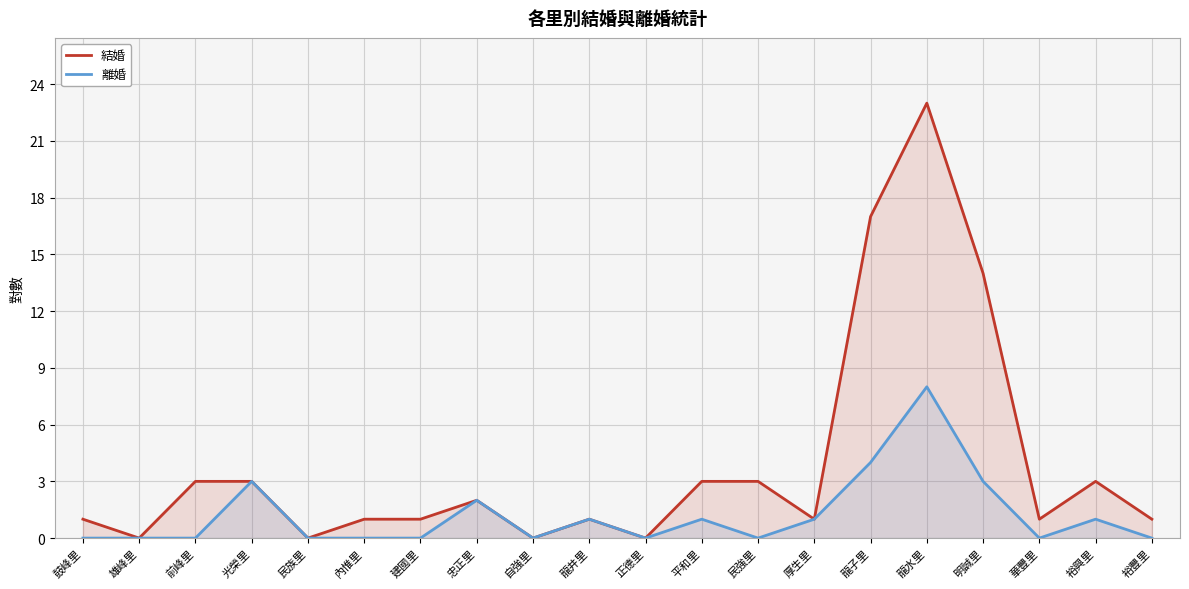

In 離婚, how many points are lower than both neighbors (excluding endpoints)?

4